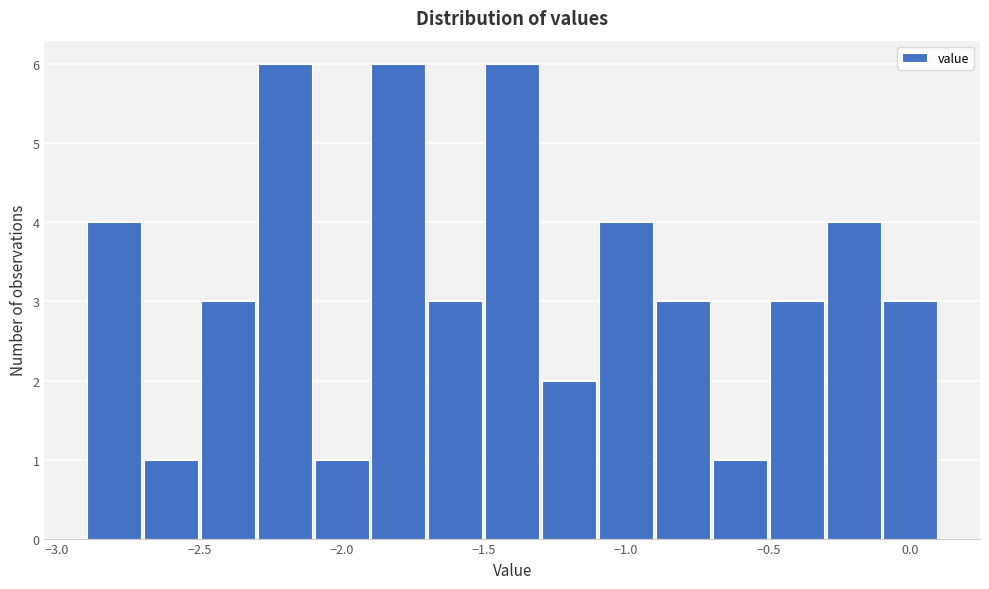

How tall is the bar that spans -1.9 to -1.7 on the x-axis? The values are not printed on the chart, so give them approximately, as read against the axis.

6